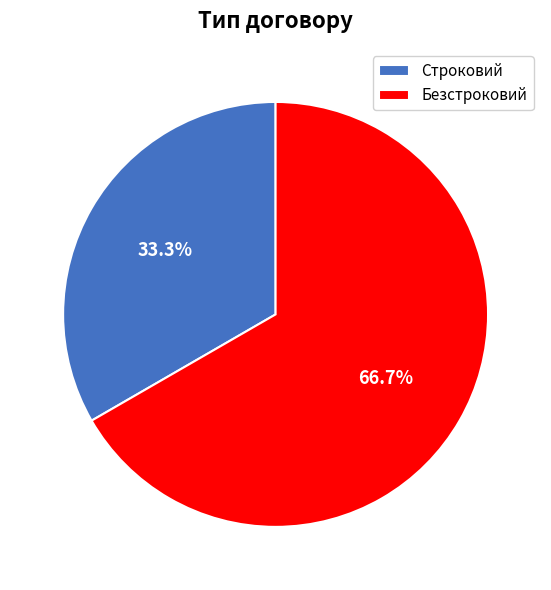

Does Безстроковий represent more than half of the total?

Yes